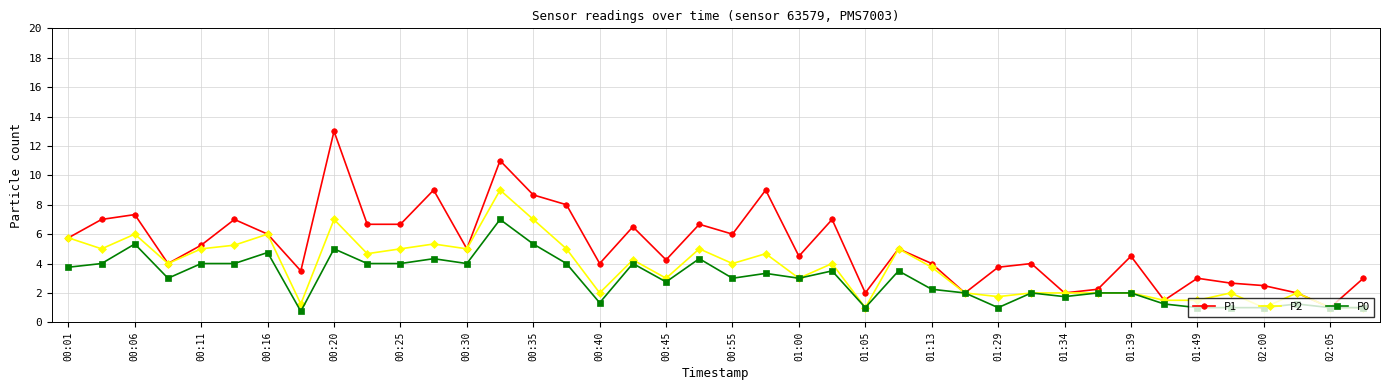

Rank the series by their average value, from lowest to highest.

P0, P2, P1